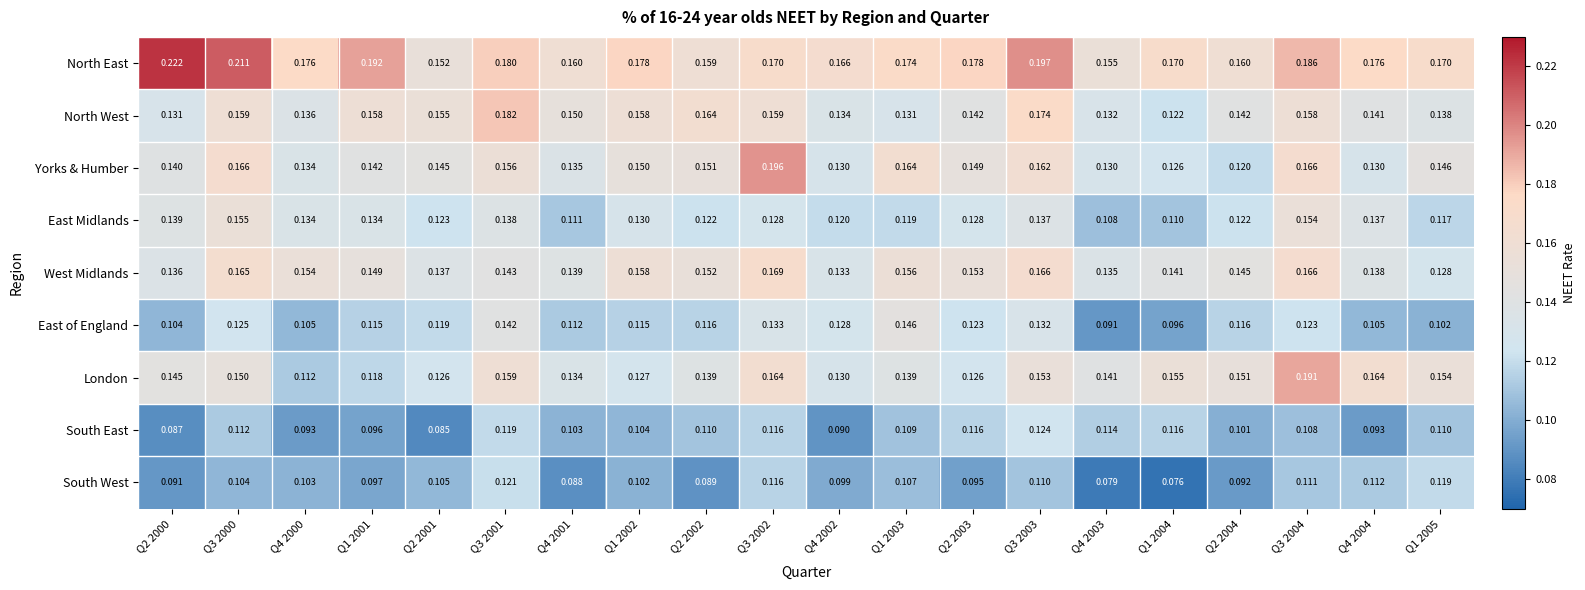

Which series has the widest spread of values?

London